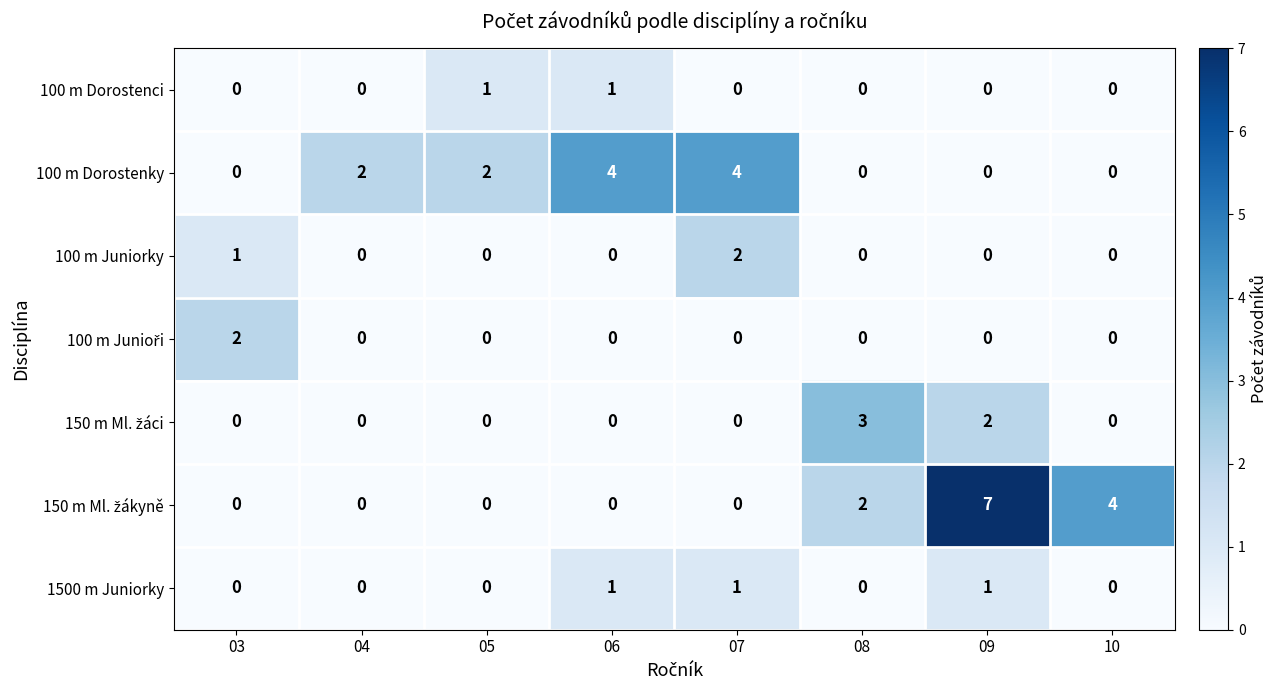

What is the difference between the maximum and minimum values in the 100 m Dorostenky series?

4